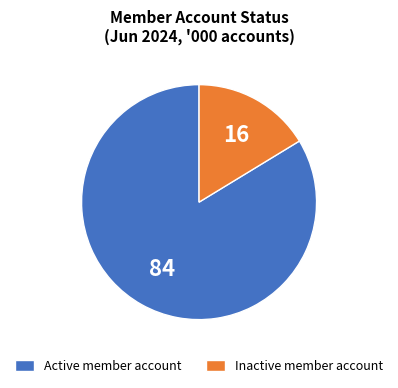

Which has a higher value, Active member account or Inactive member account?

Active member account